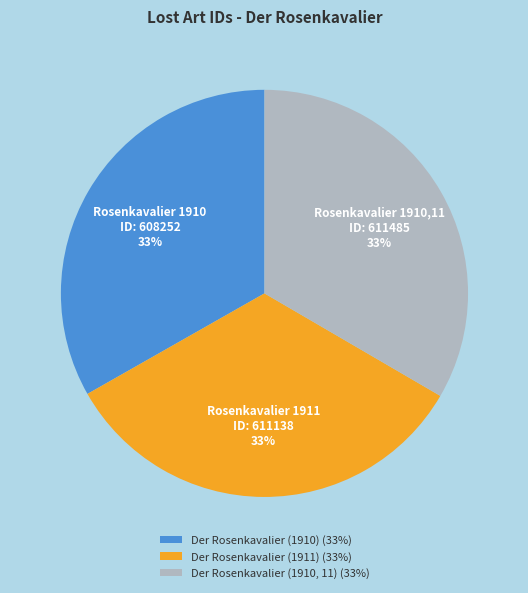

Approximately how many times larger is the value at Der Rosenkavalier (1910) (33%) compared to Der Rosenkavalier (1911) (33%)?

1.0